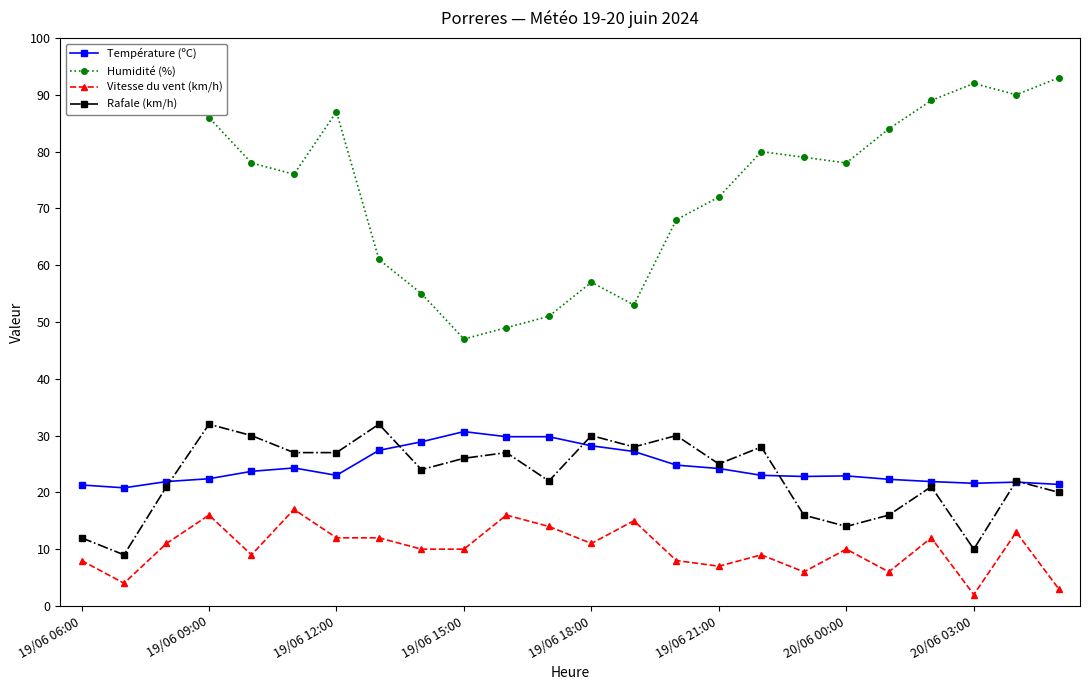

True or false: Rafale (km/h) and Vitesse du vent (km/h) cross at least once.

False